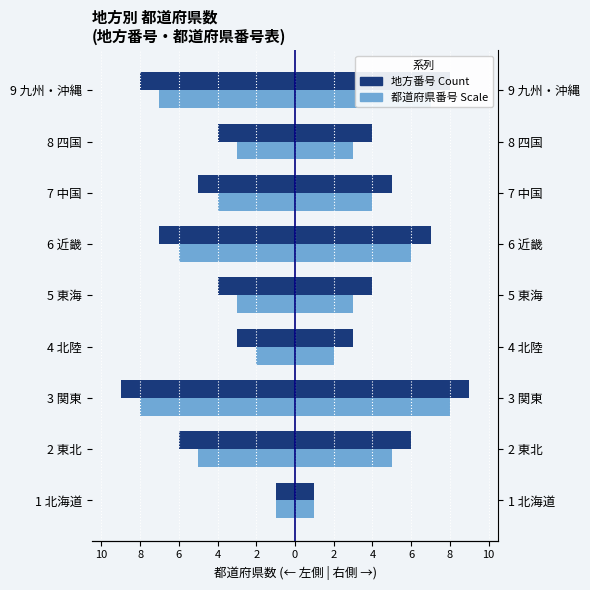

What is the smallest value displayed?

-9